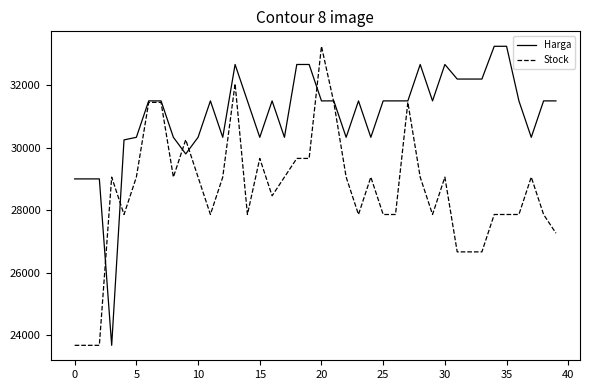

What is the highest value of the Harga series?

33250.0